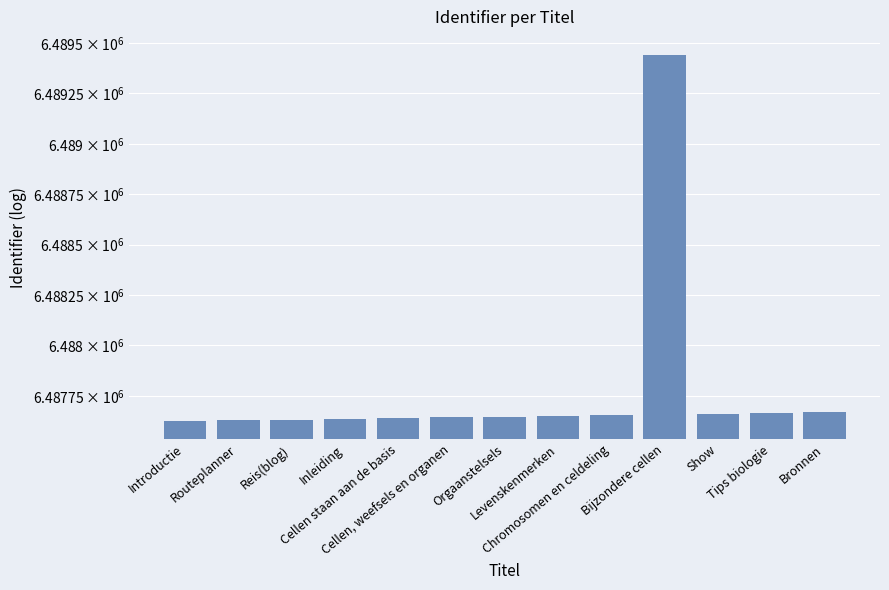

Rank the categories by value from highest to lowest.

Bijzondere cellen, Bronnen, Tips biologie, Show, Chromosomen en celdeling, Levenskenmerken, Orgaanstelsels, Cellen, weefsels en organen, Cellen staan aan de basis, Inleiding, Reis(blog), Routeplanner, Introductie